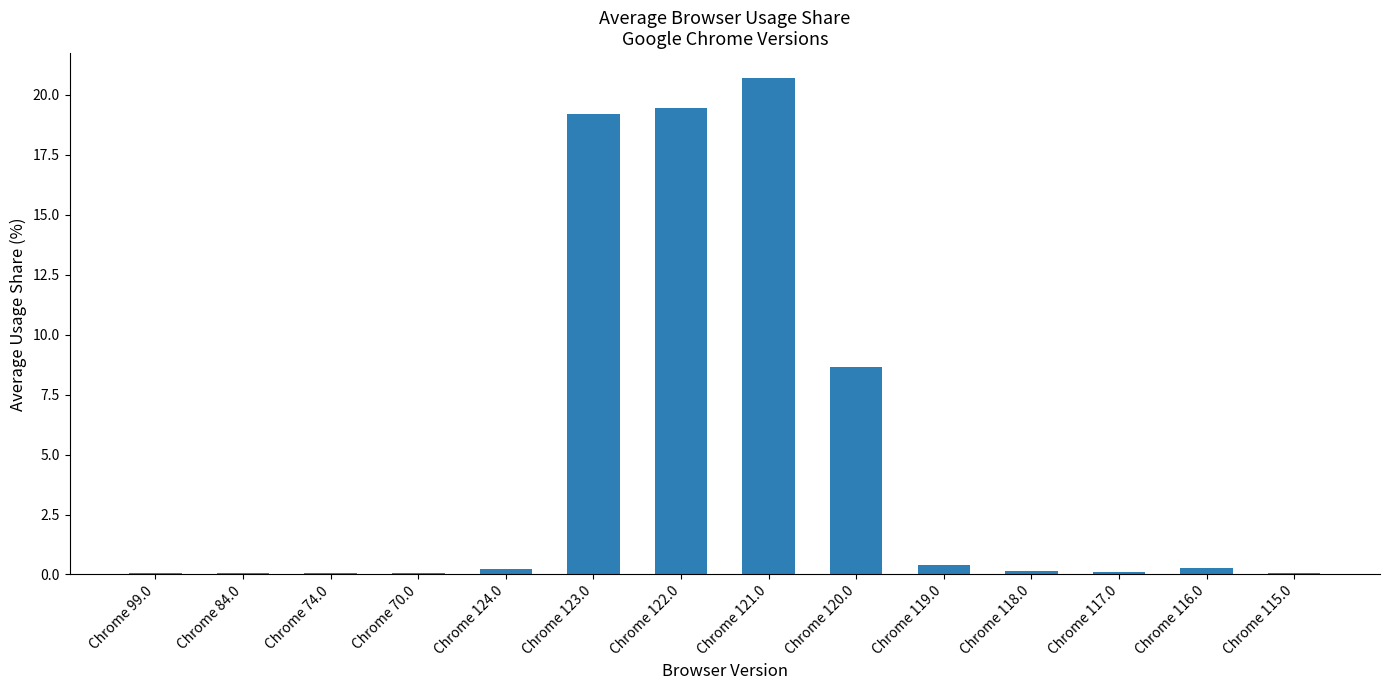

What is the sum of all values?

69.4